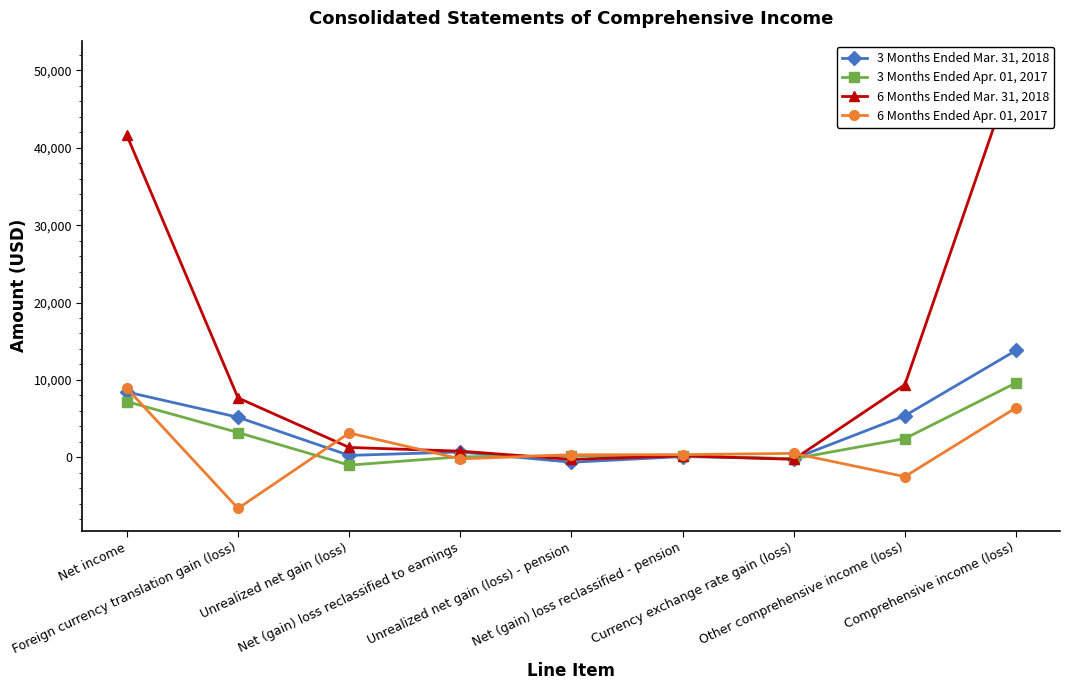

What is the sum of all 6 Months Ended Mar. 31, 2018 values?

111312